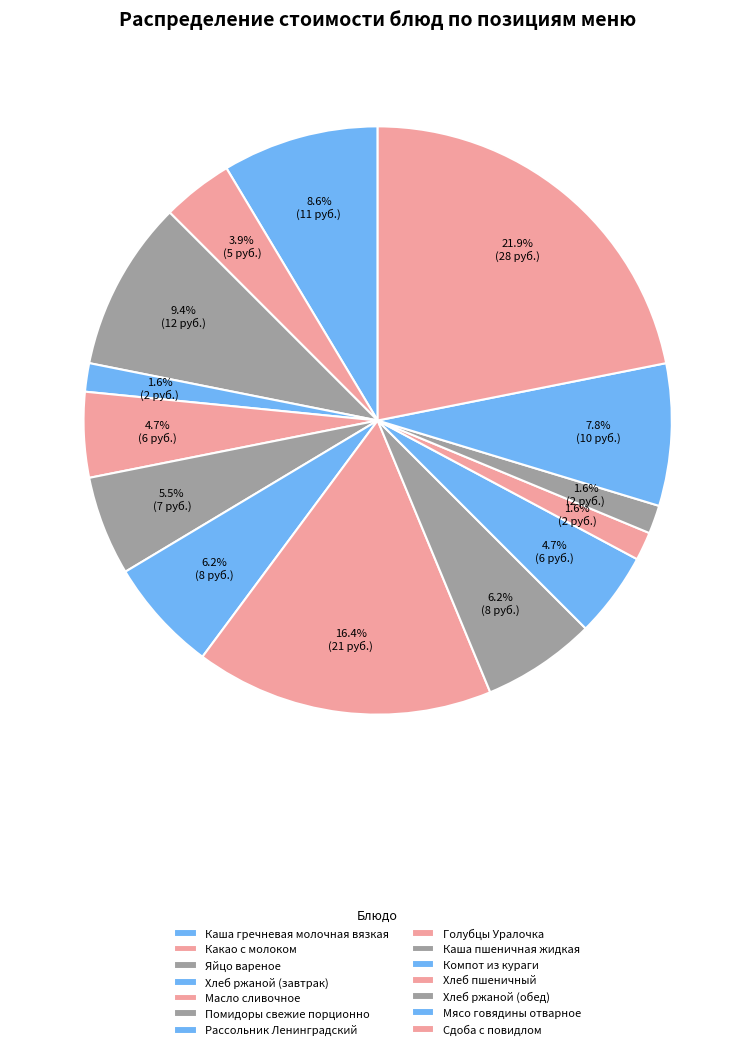

Combined, do Рассольник Ленинградский and Хлеб пшеничный account for over 50%?

No